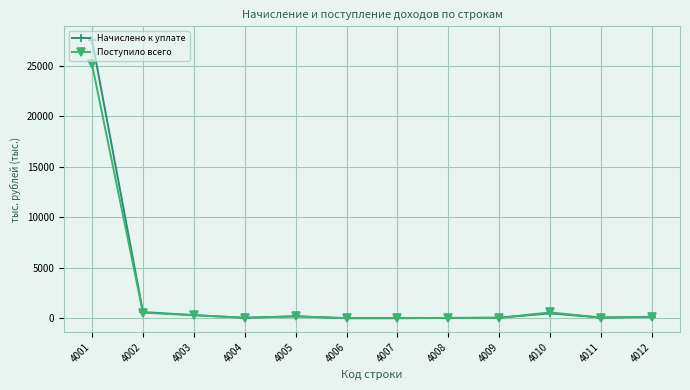

What is the difference between the second highest and second lowest values in the Начислено к уплате series?

603.6